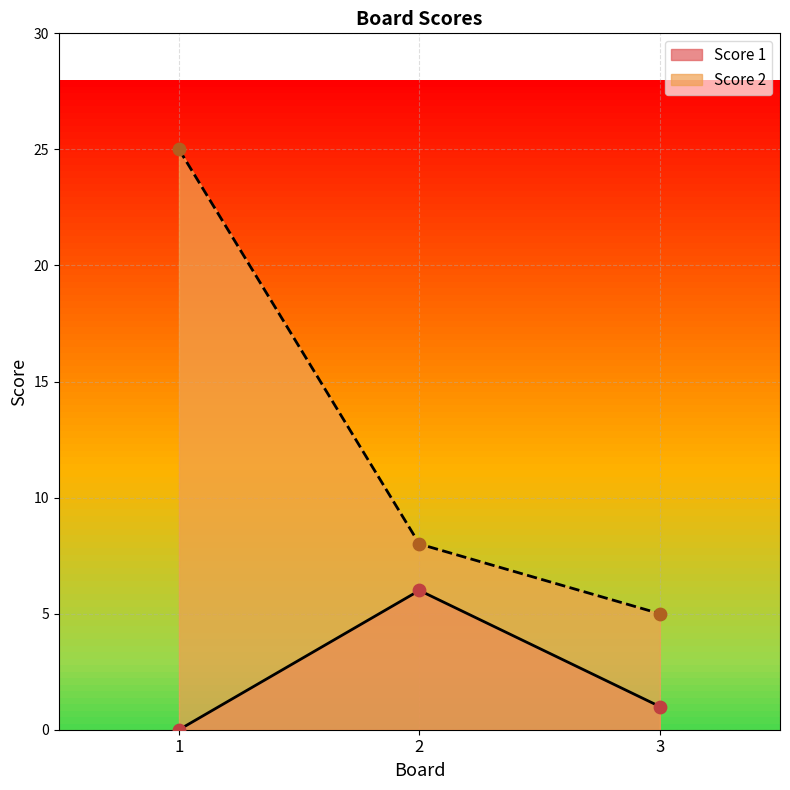

Which series has the largest total across all categories?

Score 2